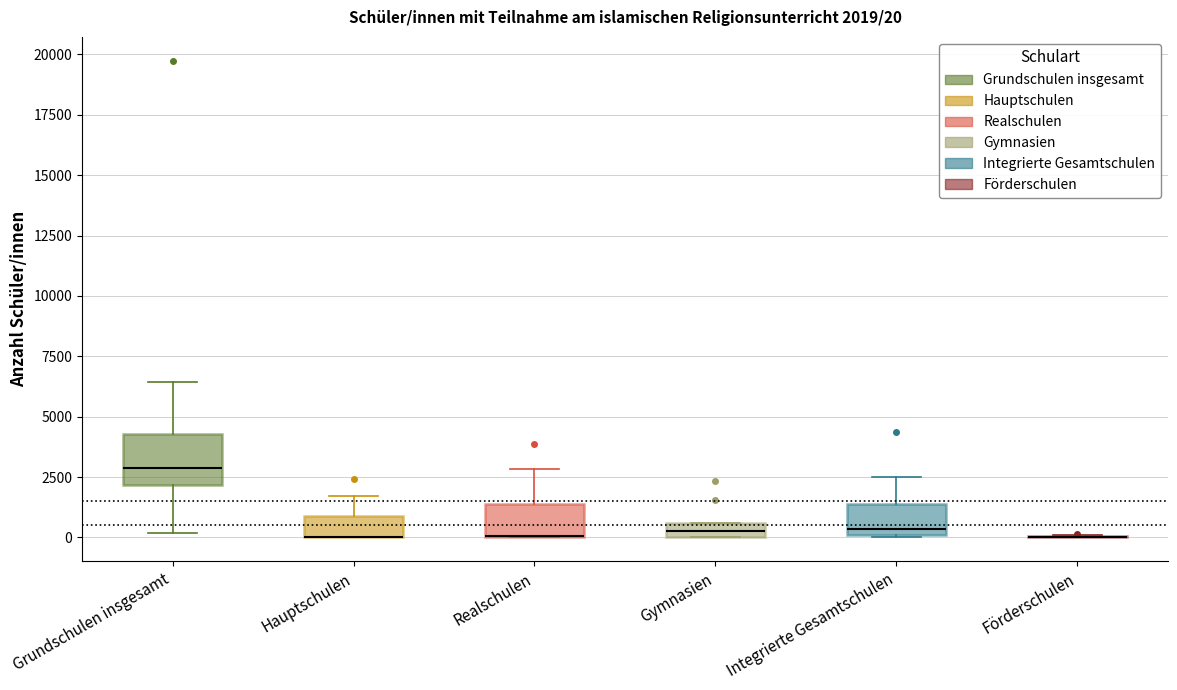

Which box is the tallest, from its lower edge to its upper edge?

Grundschulen insgesamt